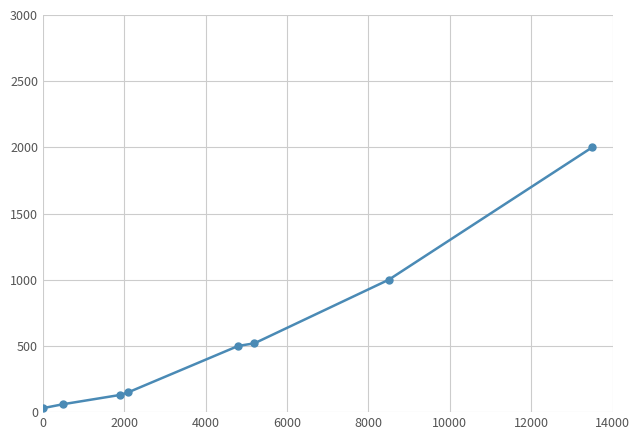

What is the difference between the second highest and second lowest values?

940